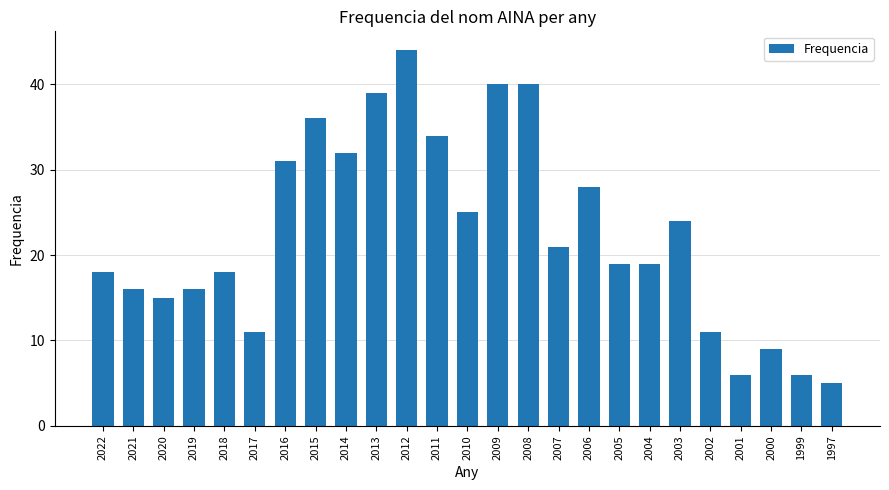

Reading right to left, list all the values displayed in this chart.

1997=5	1999=6	2000=9	2001=6	2002=11	2003=24	2004=19	2005=19	2006=28	2007=21	2008=40	2009=40	2010=25	2011=34	2012=44	2013=39	2014=32	2015=36	2016=31	2017=11	2018=18	2019=16	2020=15	2021=16	2022=18